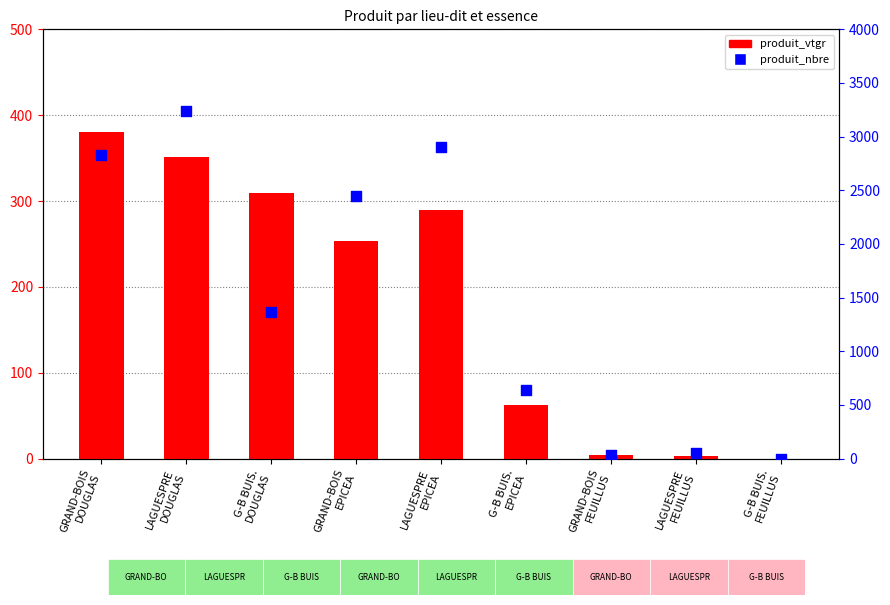

Which series reaches the minimum Y coordinate?

produit_vtgr